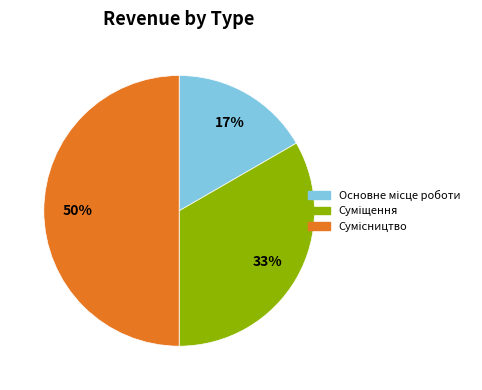

To the nearest percent, what is the difference between the largest and smallest slice percentages?

33%